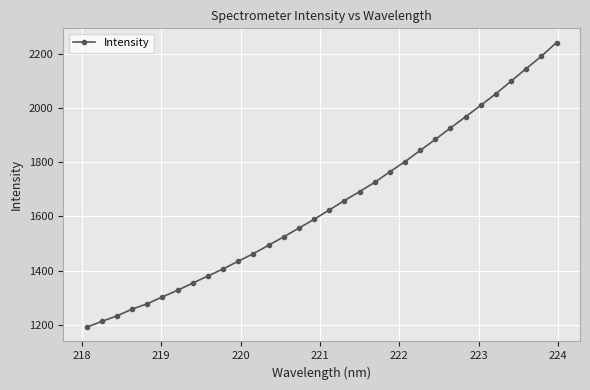

What is the smallest value displayed?

1190.9